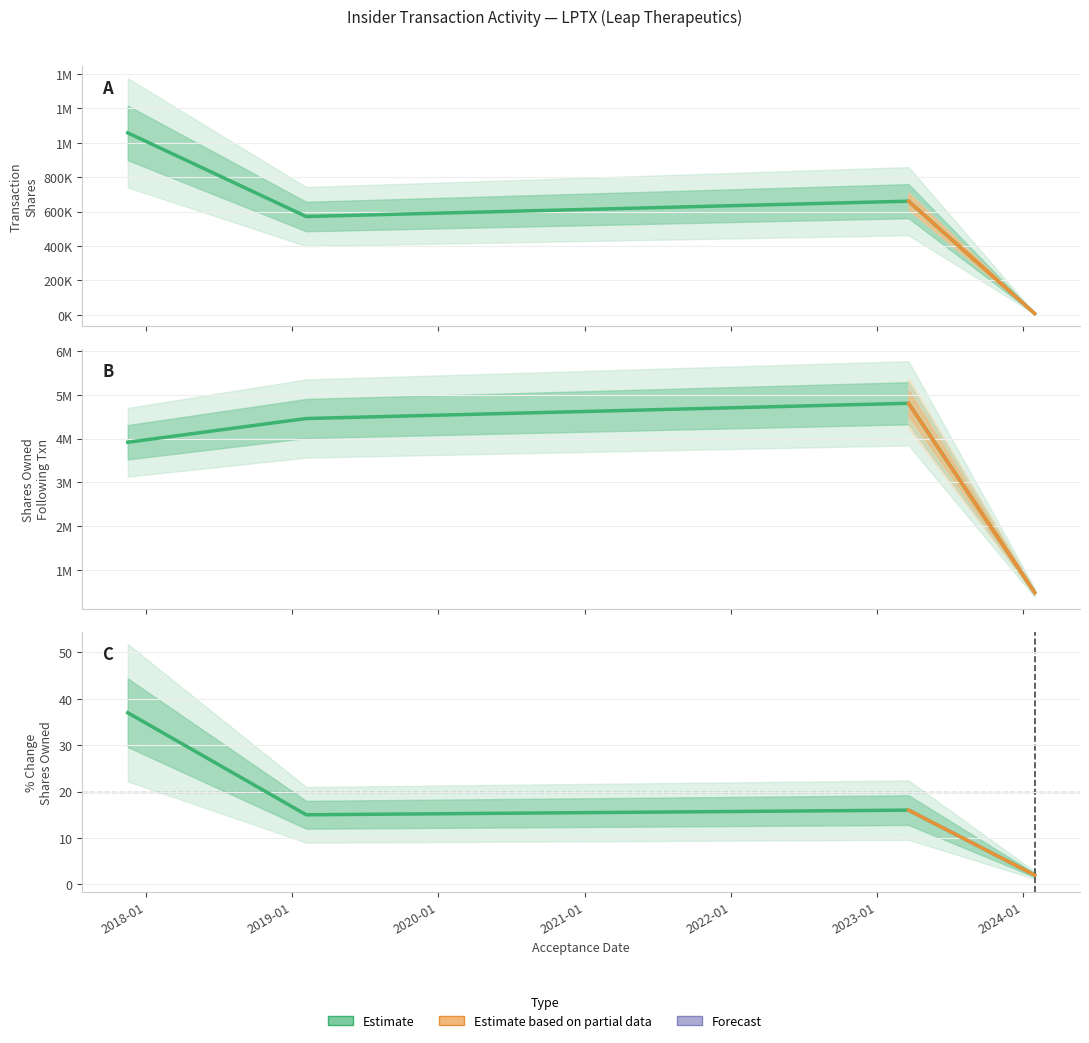

At which label is transactionShares closest to 532634?

2019-02-05